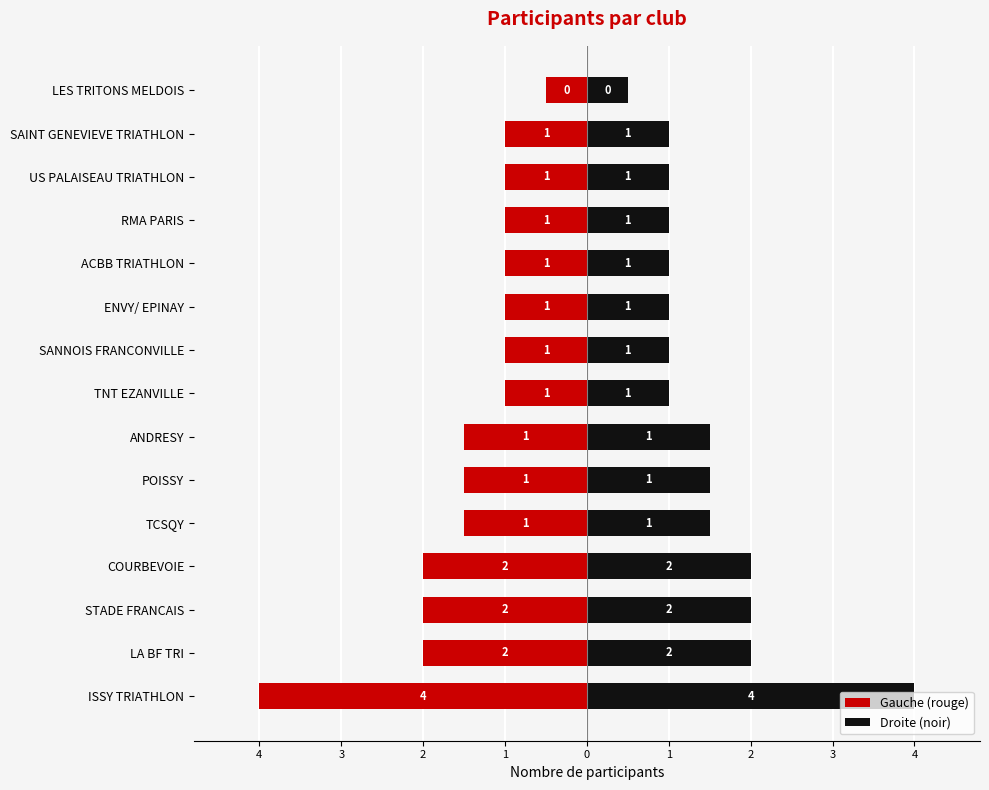

Rank the series by their maximum value, from highest to lowest.

Droite (noir), Gauche (rouge)